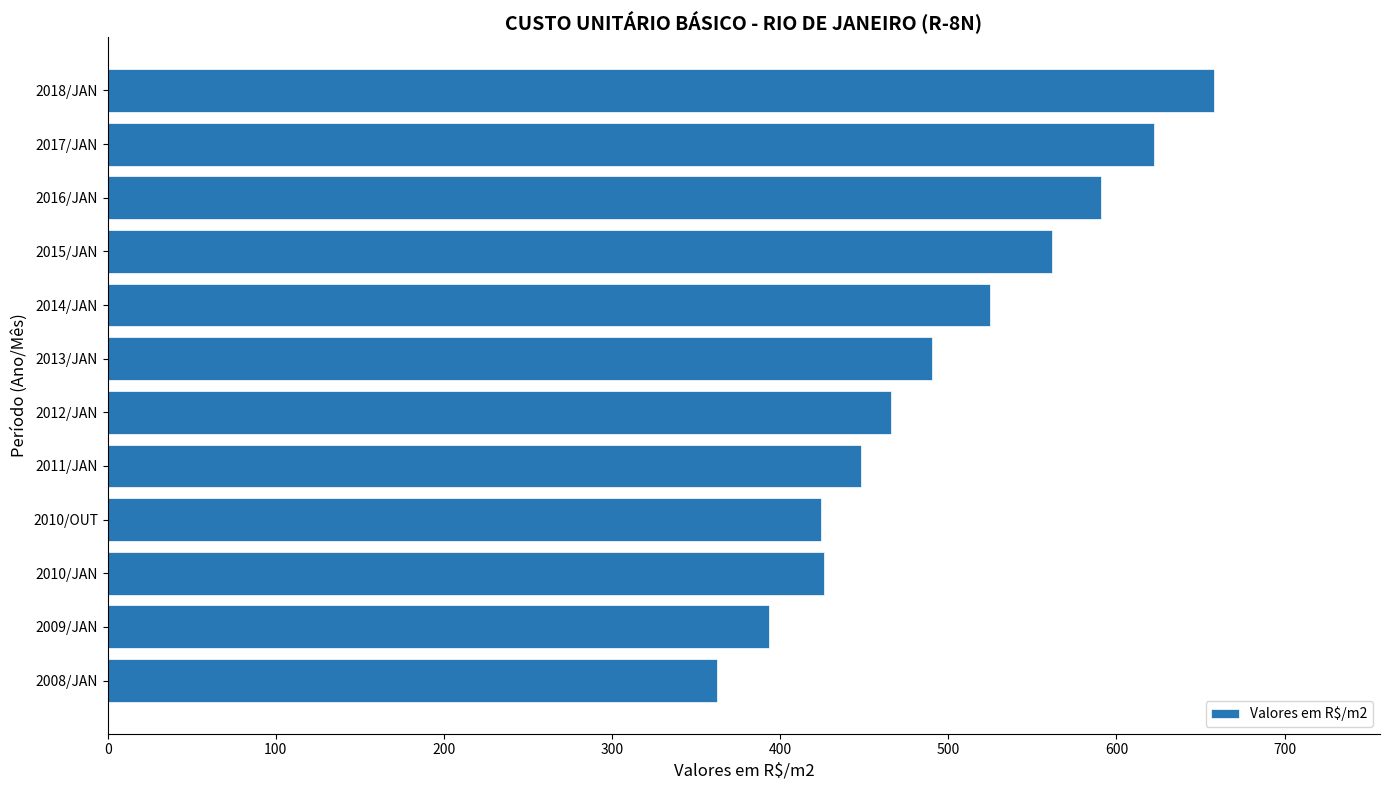

What is the sum of all values?

5969.3